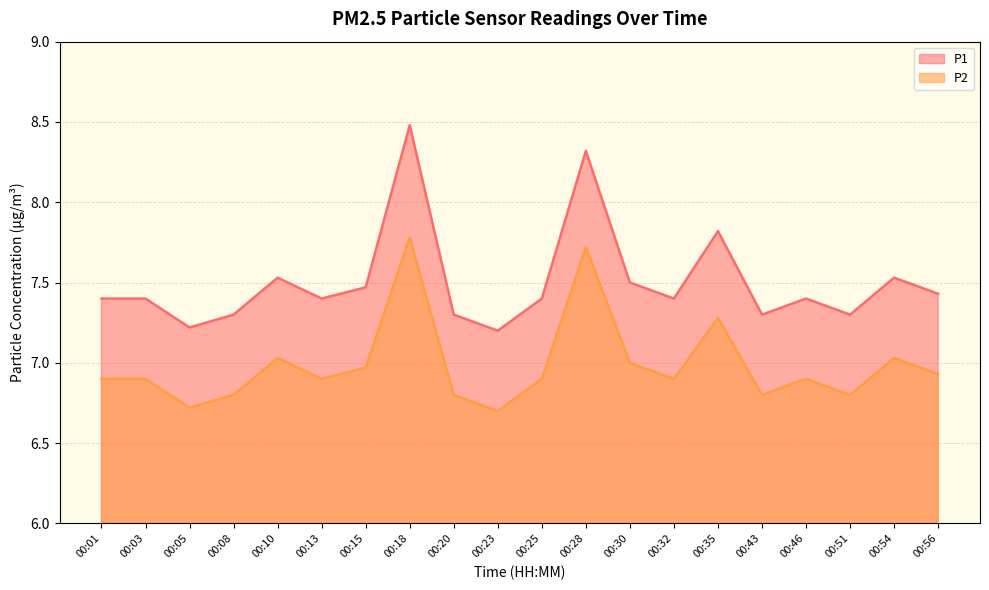

At which label does P2 reach its peak?

00:18